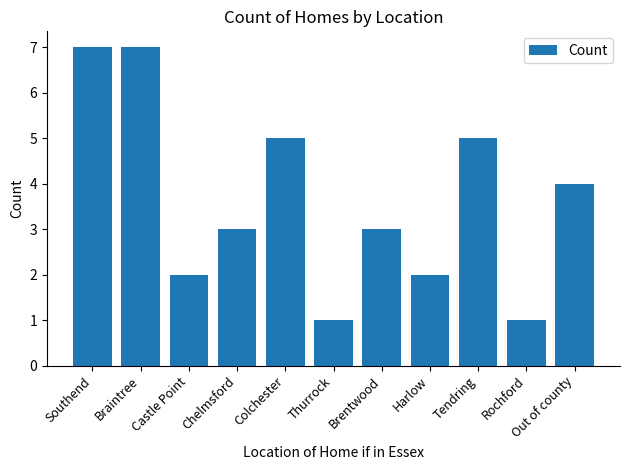

Which has a higher value, Rochford or Tendring?

Tendring